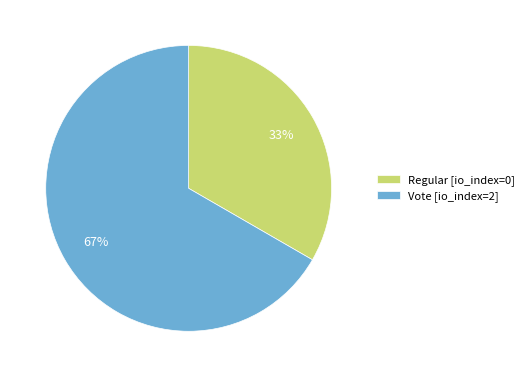

Count the number of slices in the pie.

2